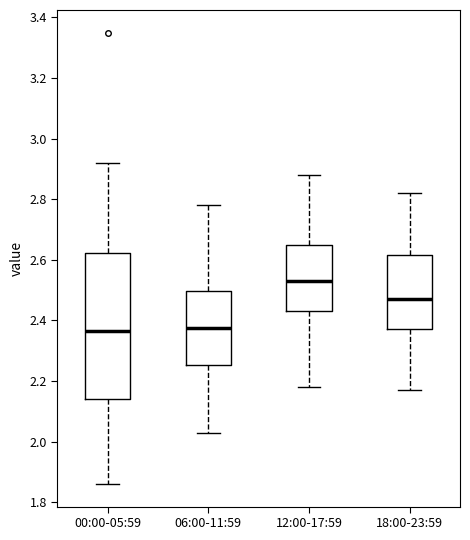

Comparing the boxes themselves (not the whiskers), which one is the tallest?

00:00-05:59